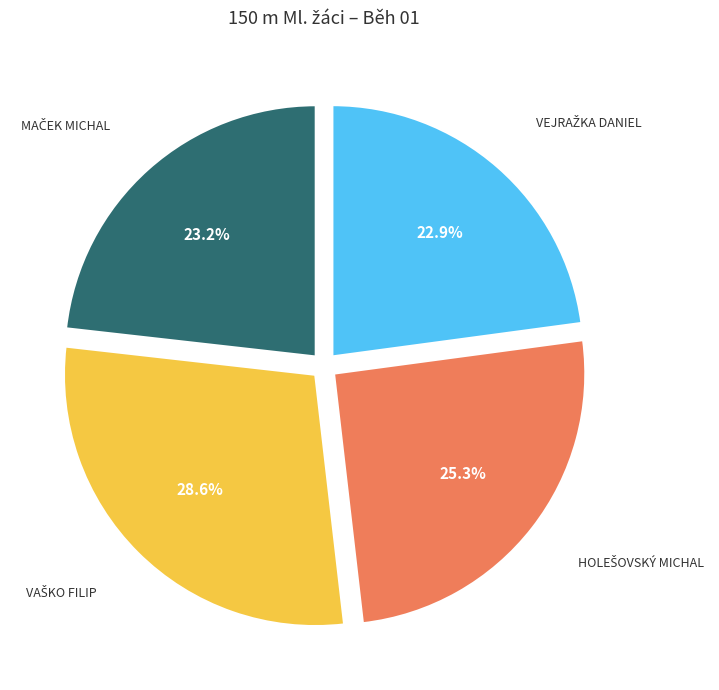

Does any single category account for the majority?

No